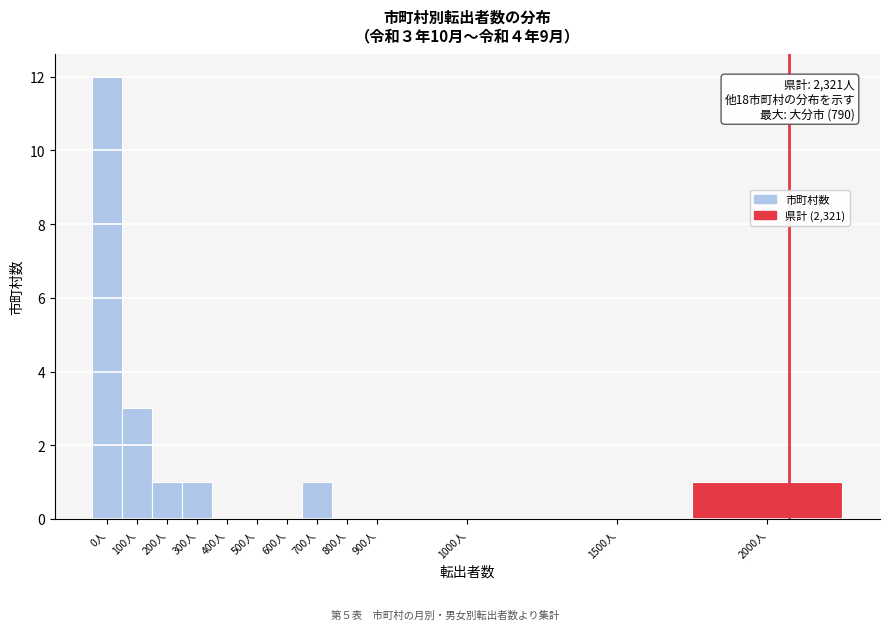

Reading left to right, transcribe all the data shown in this chart.

0人=12	100人=3	200人=1	300人=1	400人=0	500人=0	600人=0	700人=1	800人=0	900人=0	1000人=0	1500人=0	2000人=1